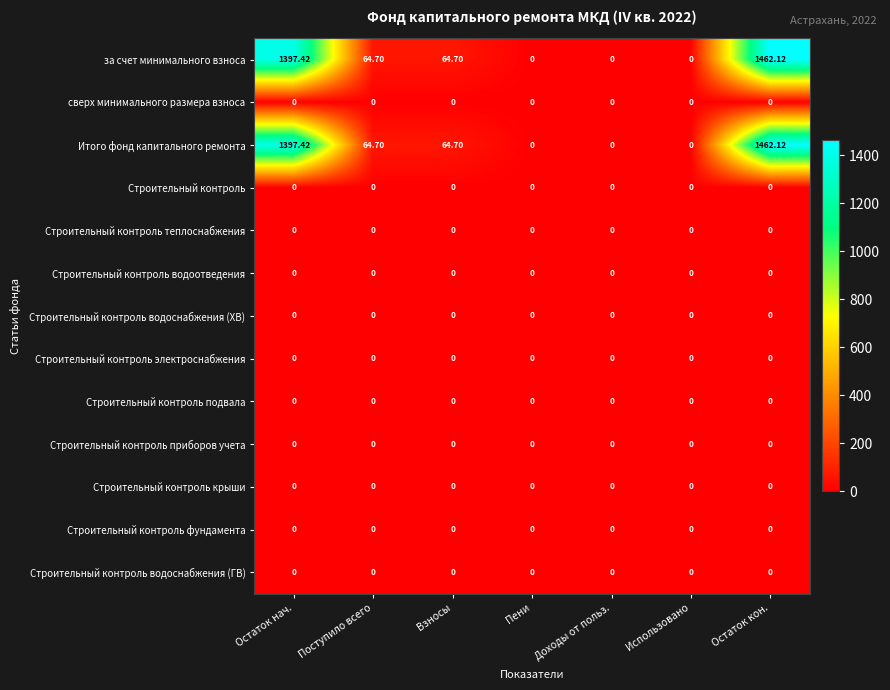

At how many categories does at least one series exceed 118?

2